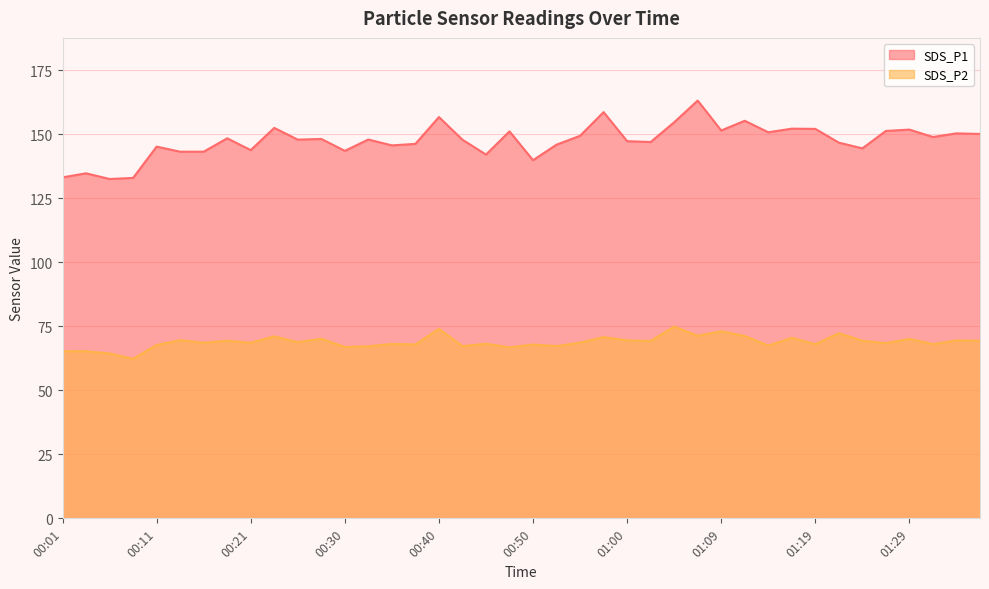

In SDS_P2, how many points are lower than both neighbors (excluding endpoints)?

15